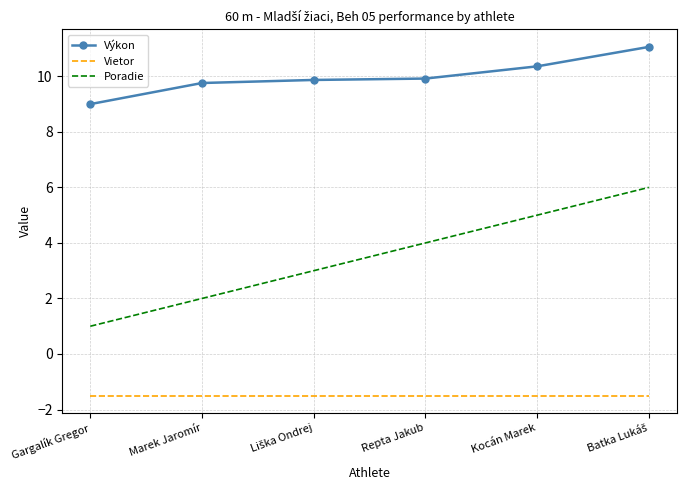

Which series has the largest total across all categories?

Výkon